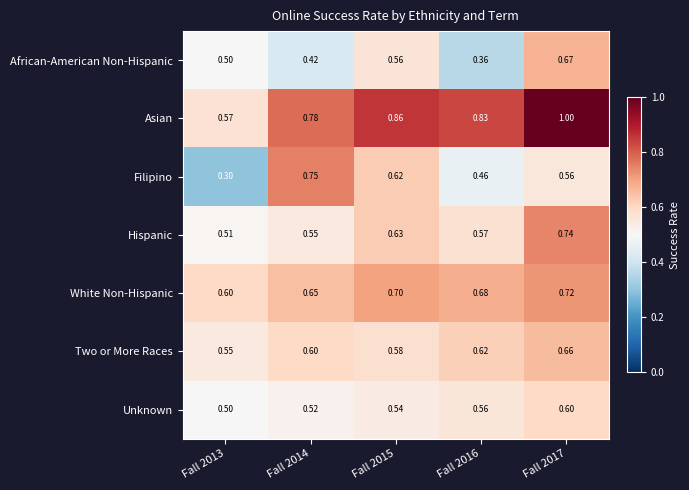

What is the total value across all series at Fall 2015?

4.5